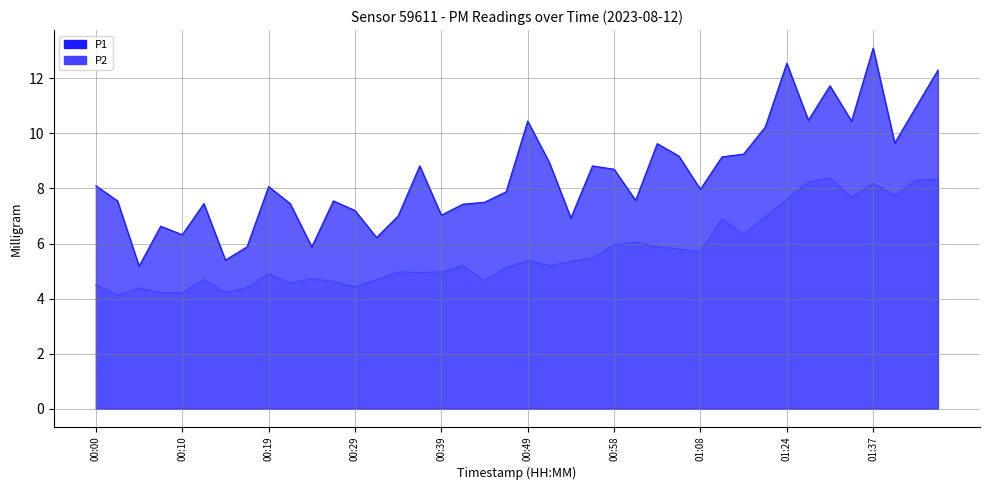

Does the chart have visible grid lines?

Yes